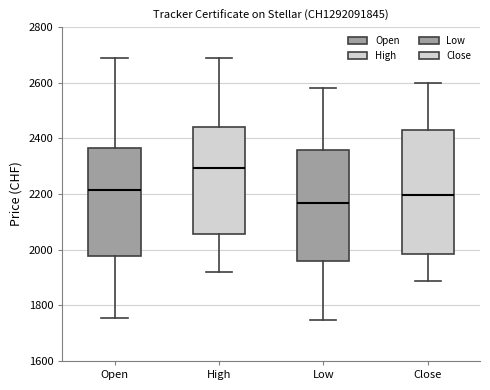

Reading left to right, transcribe this box plot: for each box, give where its median line is, the range the box spans, and where its two whiskers end, as read against the y-axis. The values are not printed on the chart, so give them approximately, as read against the axis.

Open: median 2220, box 1980 to 2360, whiskers 1760 to 2680
High: median 2300, box 2060 to 2440, whiskers 1920 to 2680
Low: median 2160, box 1960 to 2360, whiskers 1740 to 2580
Close: median 2200, box 1980 to 2440, whiskers 1880 to 2600